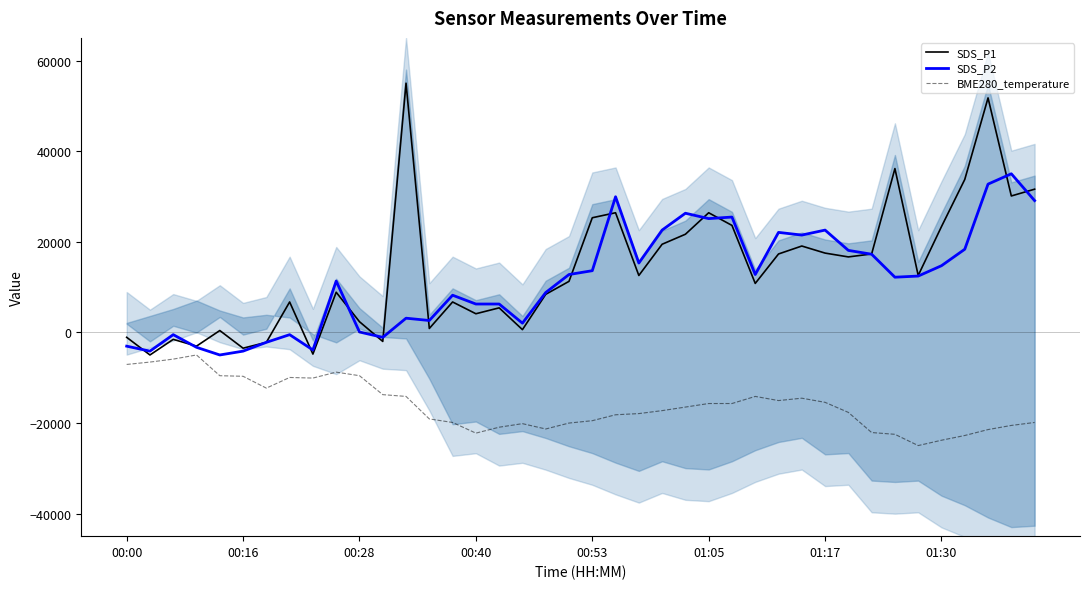

True or false: SDS_P1 and BME280_temperature intersect in this chart.

False